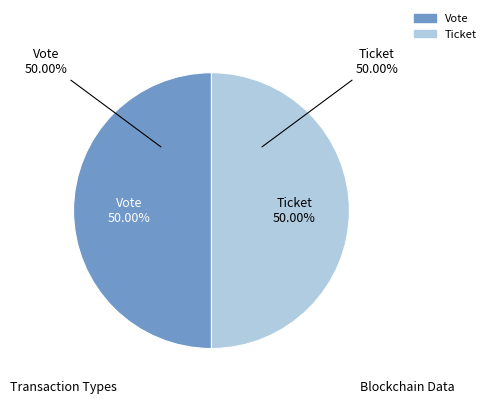

Rank the categories by value from lowest to highest.

Ticket, Vote